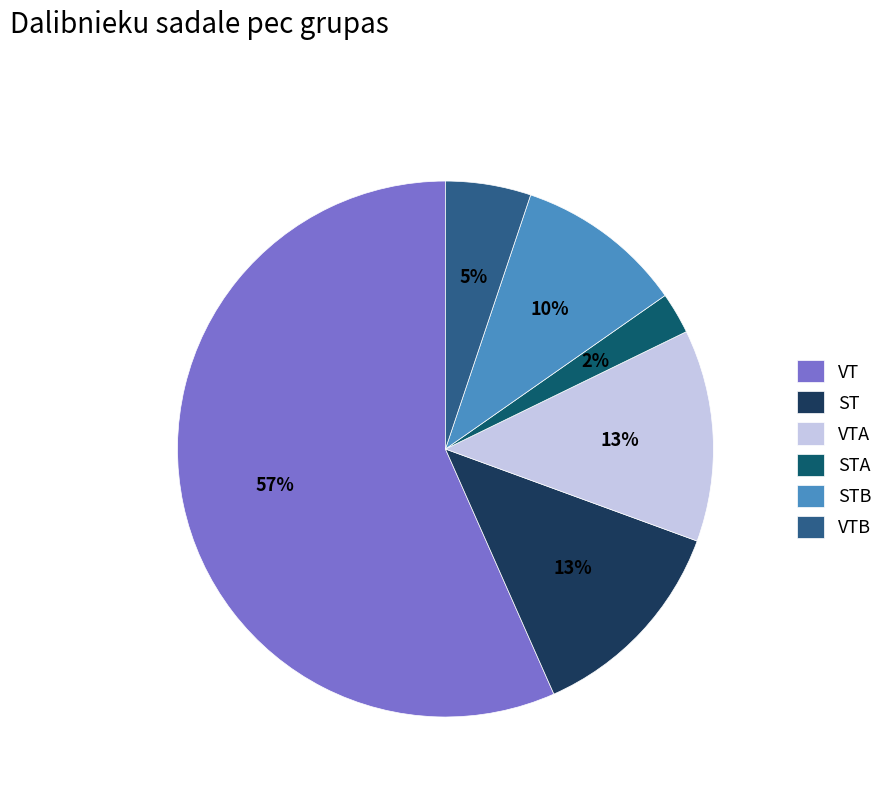

Is the sum of STB and VTA greater than half?

No